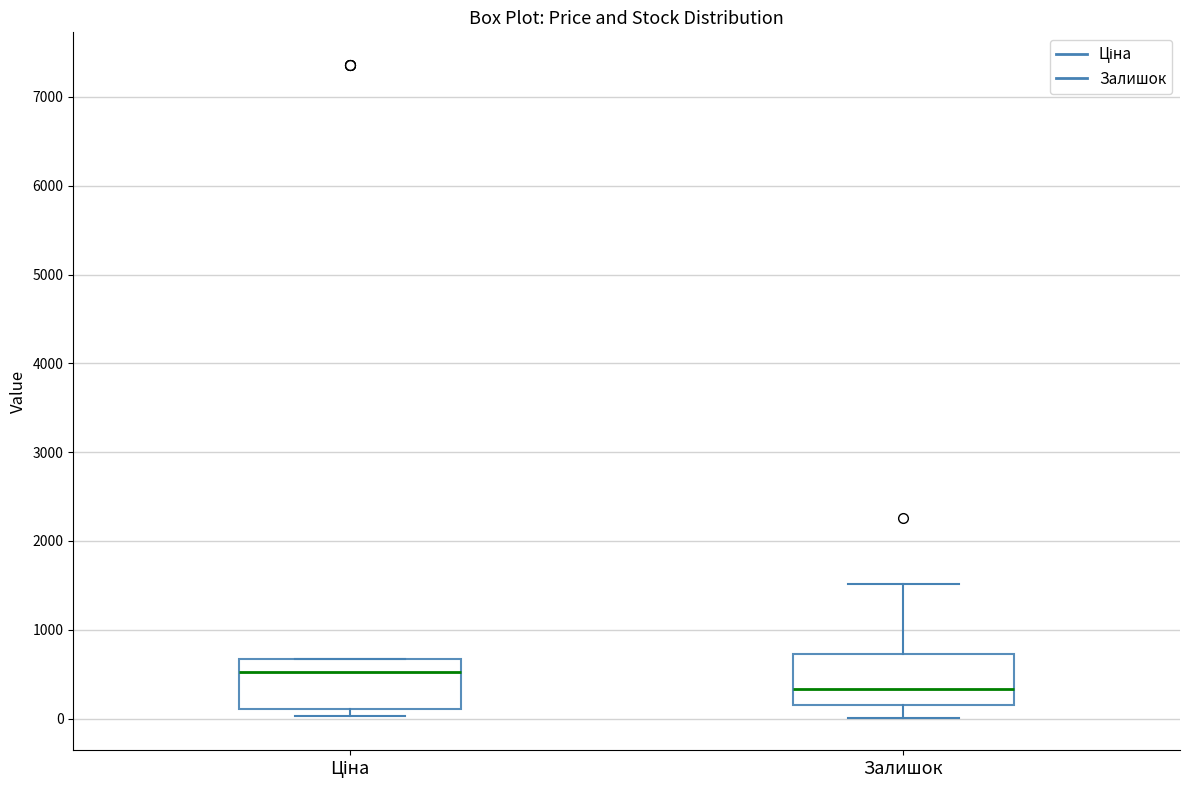

Which box has the highest median line?

Ціна